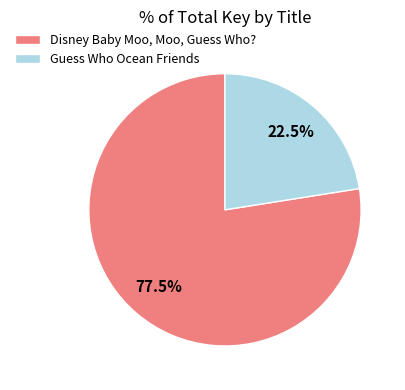

What percentage do Disney Baby Moo, Moo, Guess Who? and Guess Who Ocean Friends together represent?

100.0%